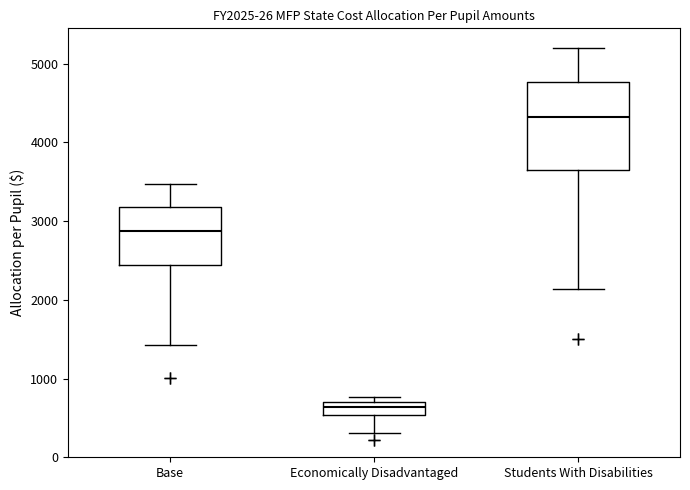

Reading left to right, transcribe this box plot: for each box, give where its median line is, the range the box spans, and where its two whiskers end, as read against the y-axis. The values are not printed on the chart, so give them approximately, as read against the axis.

Base: median 2900, box 2400 to 3200, whiskers 1400 to 3500
Economically Disadvantaged: median 600, box 500 to 700, whiskers 300 to 800
Students With Disabilities: median 4300, box 3700 to 4800, whiskers 2100 to 5200